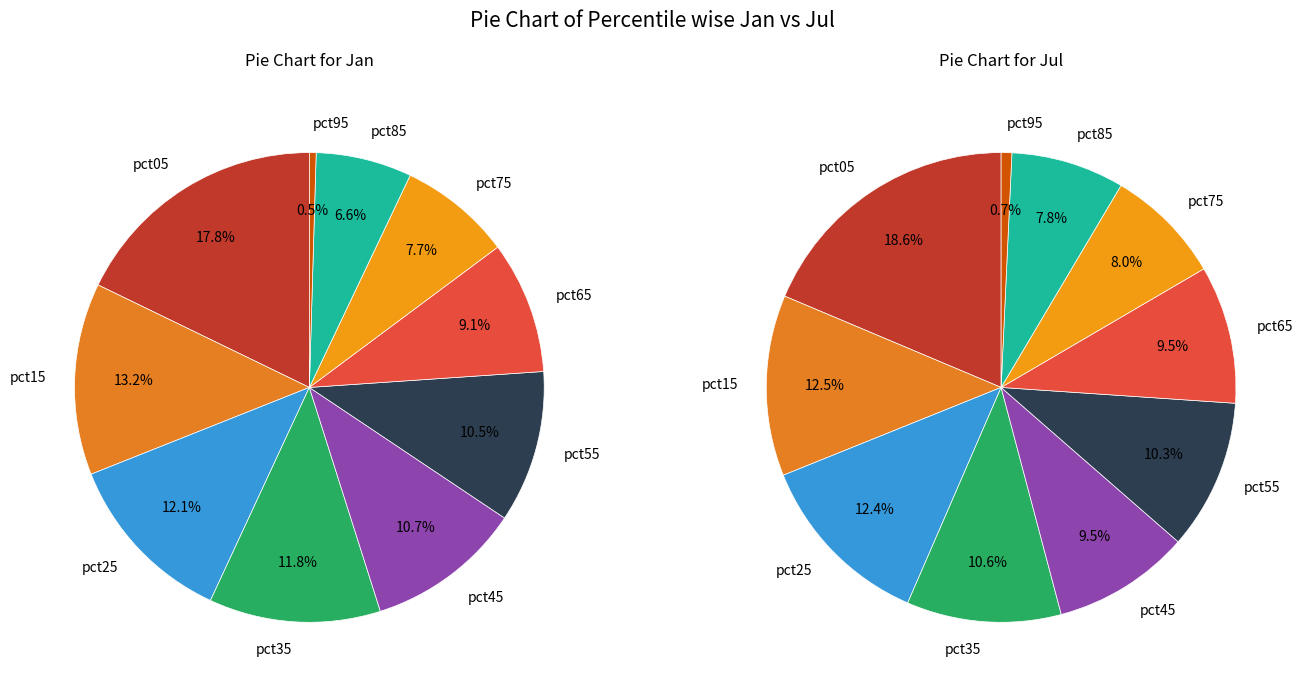

Does 6 account for over 50% of the chart?

No